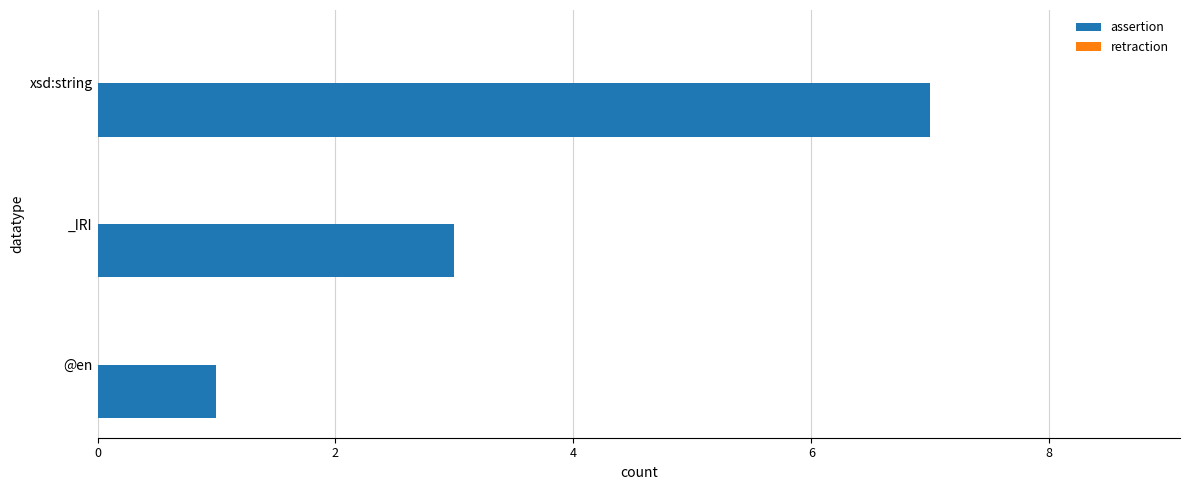

How many data points are less than 3?

1